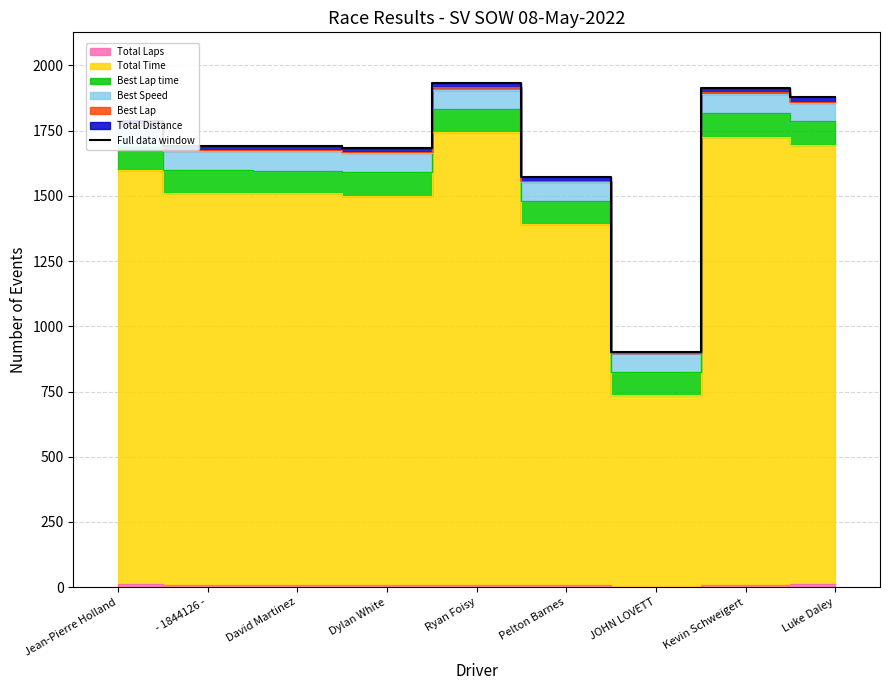

What is the value of the 2nd point from the left?

1692.8